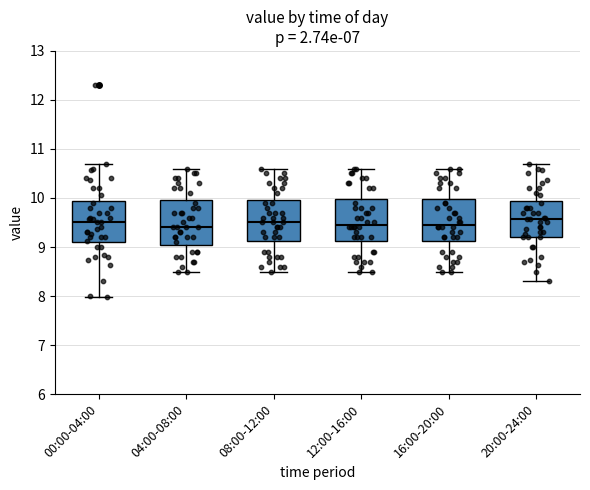

Where is the lower edge of the box for 12:00-16:00 on the y-axis? The values are not printed on the chart, so give them approximately, as read against the axis.

9.1